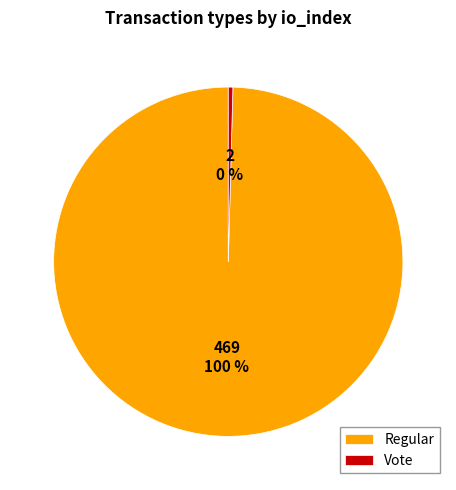

To the nearest percent, what is the average slice percentage?

50%